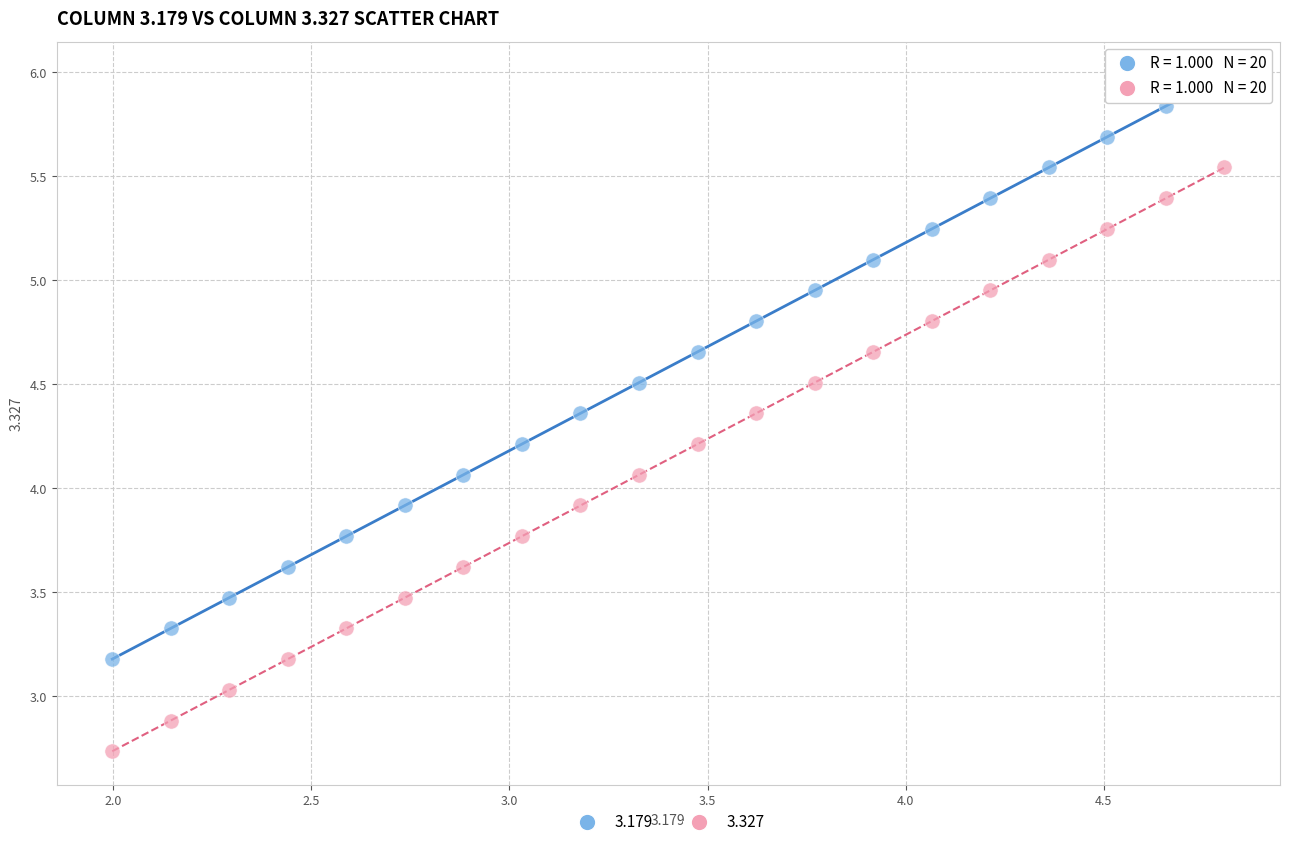

Across all data points, what is the range of X values (max minus min)?

2.8